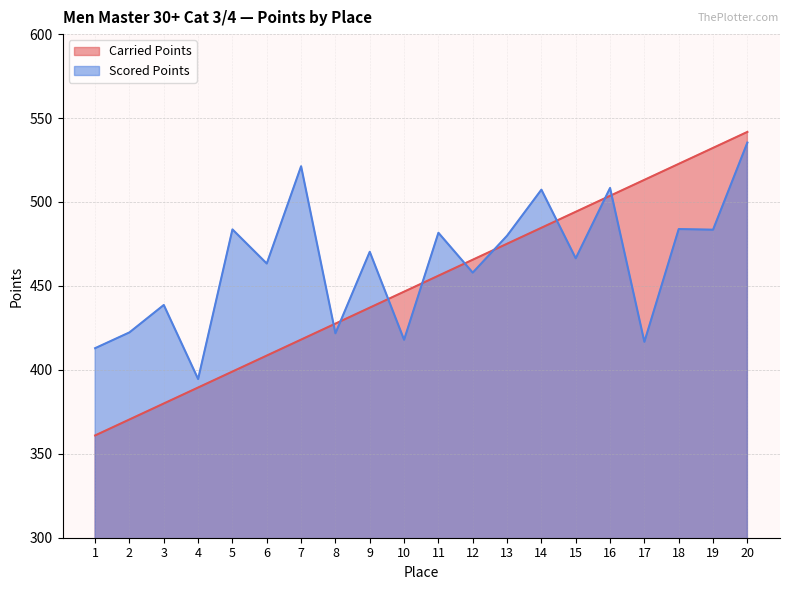

What are all the series names shown in the legend?

Carried Points, Scored Points